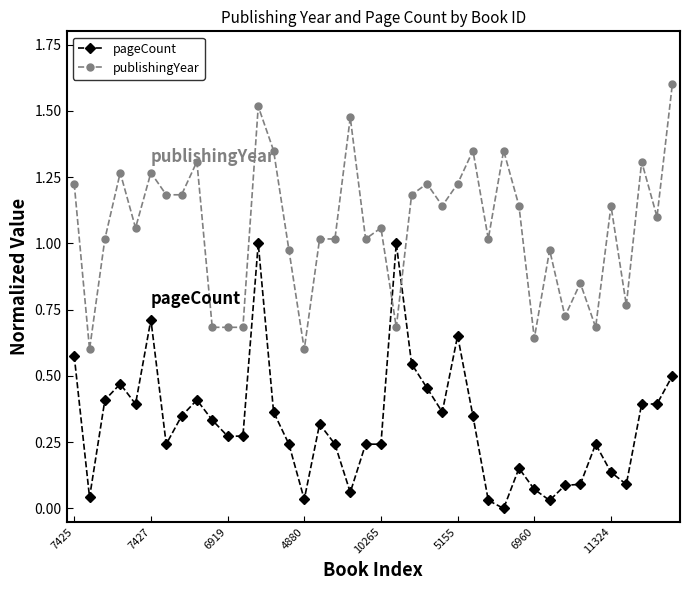

True or false: pageCount has more than 1 interior local peaks.

True